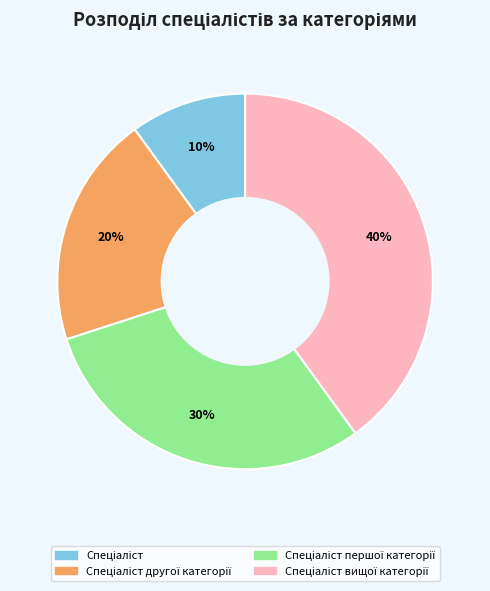

To the nearest percent, what is the average slice percentage?

25%